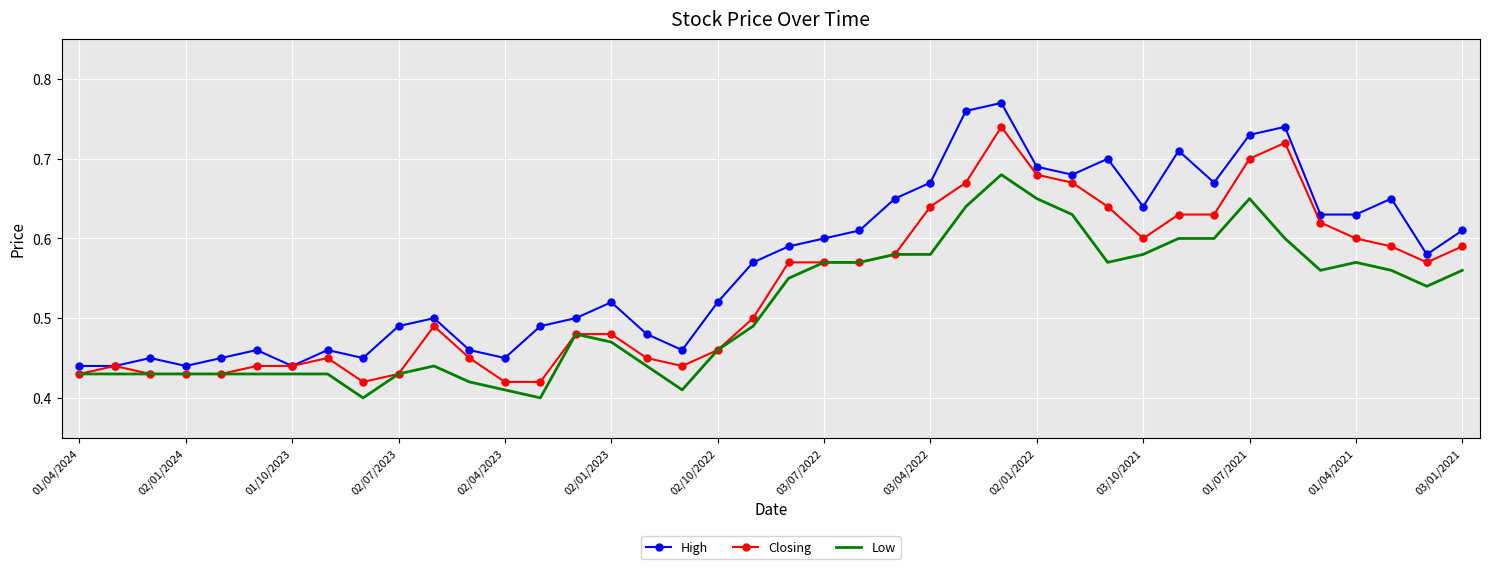

Which series has the largest total across all categories?

High